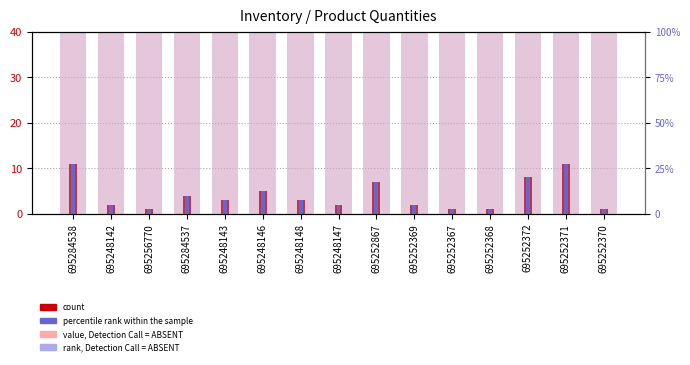

Are the bars horizontal?

No